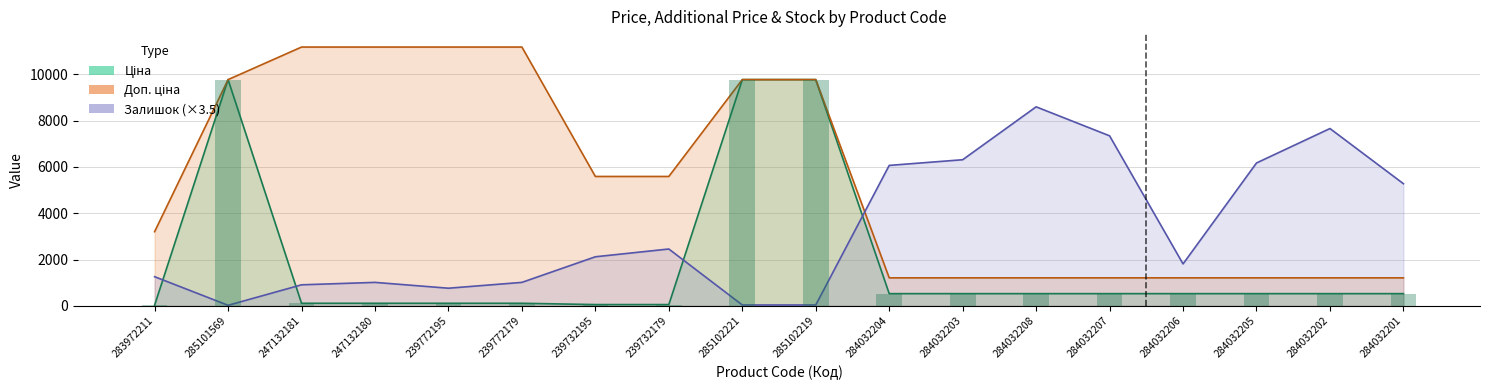

What is the difference between the second highest and second lowest values in the Ціна series?

9719.6